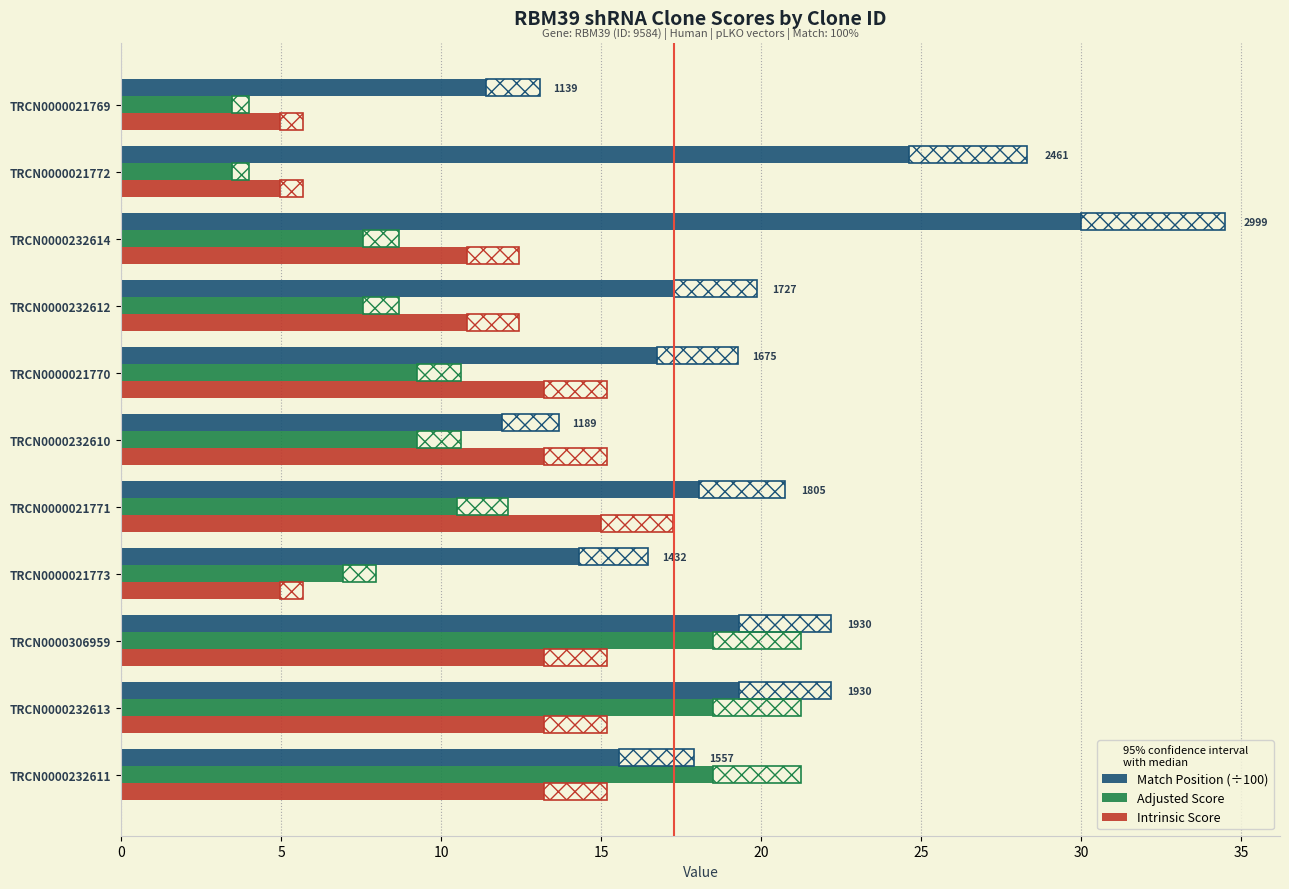

Is it true that Intrinsic Score equals 10.8 at TRCN0000232614?

True